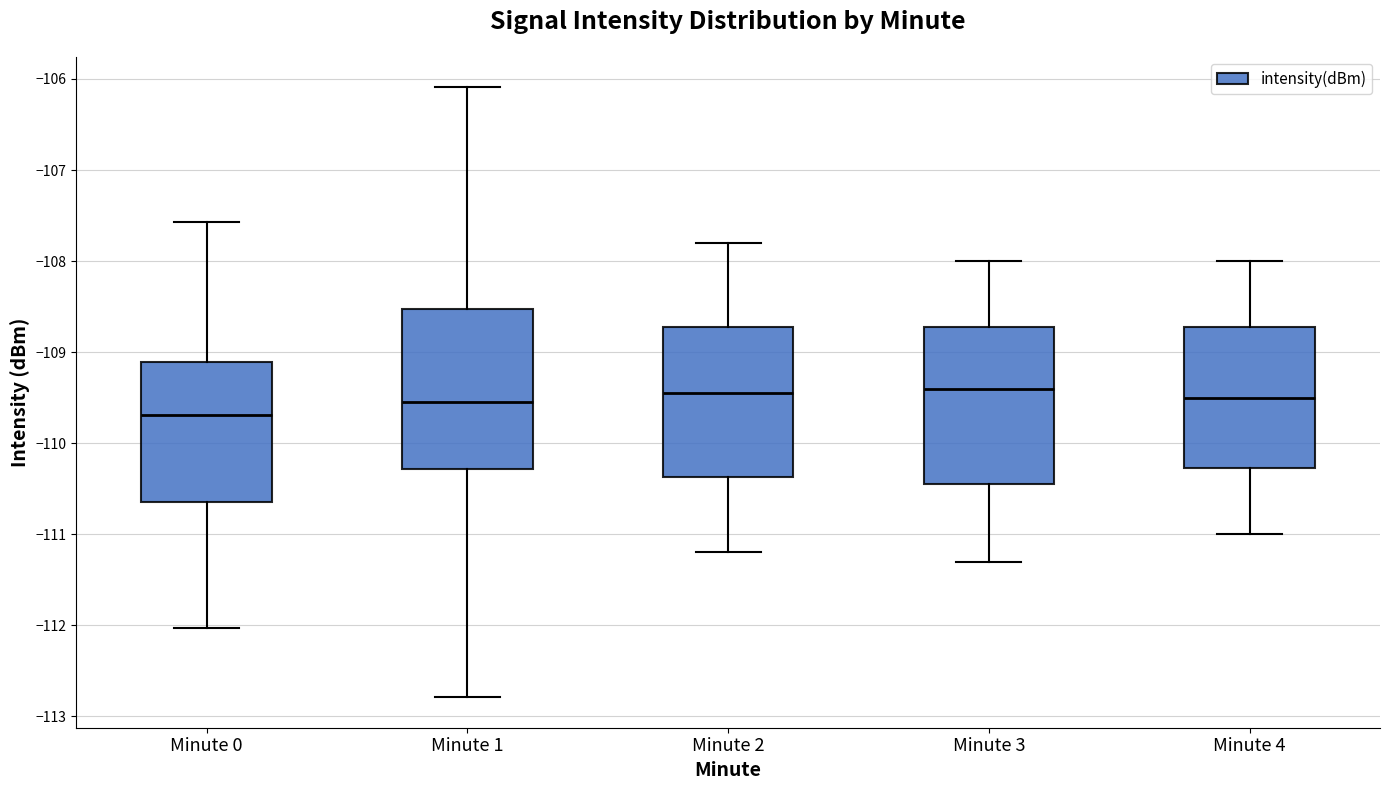

Reading left to right, transcribe this box plot: for each box, give where its median line is, the range the box spans, and where its two whiskers end, as read against the y-axis. The values are not printed on the chart, so give them approximately, as read against the axis.

Minute 0: median -109.7, box -110.6 to -109.1, whiskers -112.0 to -107.6
Minute 1: median -109.5, box -110.3 to -108.5, whiskers -112.8 to -106.1
Minute 2: median -109.4, box -110.4 to -108.7, whiskers -111.2 to -107.8
Minute 3: median -109.4, box -110.4 to -108.7, whiskers -111.3 to -108.0
Minute 4: median -109.5, box -110.3 to -108.7, whiskers -111.0 to -108.0